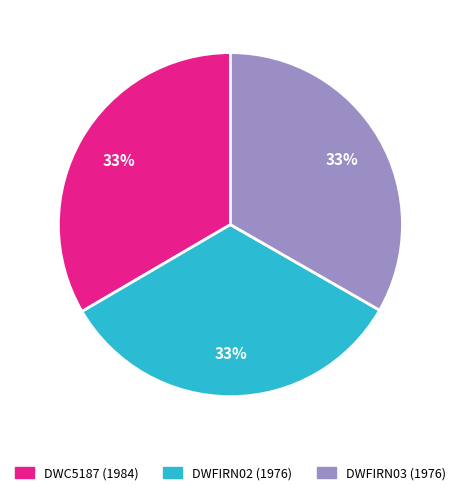

How many slices are in this pie chart?

3